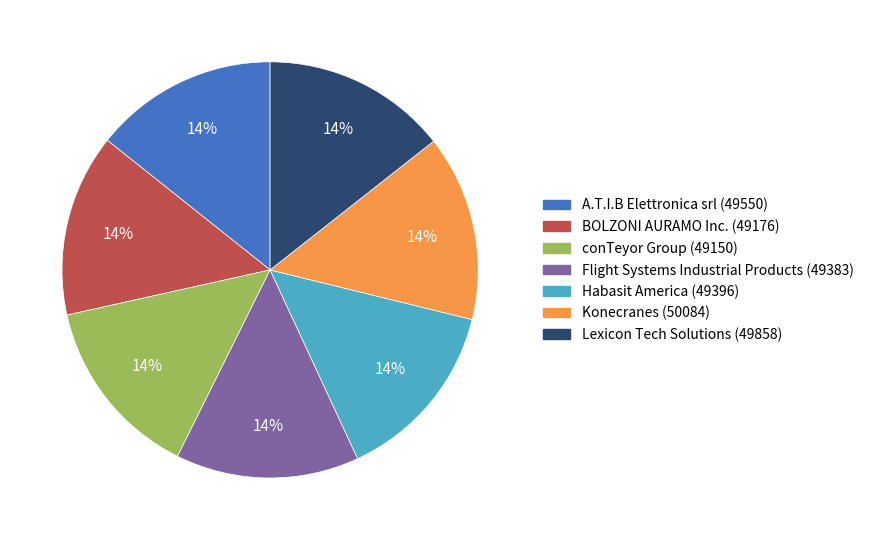

Approximately how many times larger is the value at Habasit America compared to BOLZONI AURAMO Inc.?

1.0